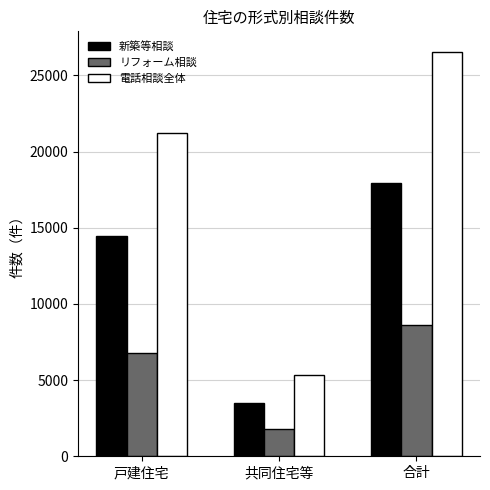

Which series has the largest total across all categories?

電話相談全体